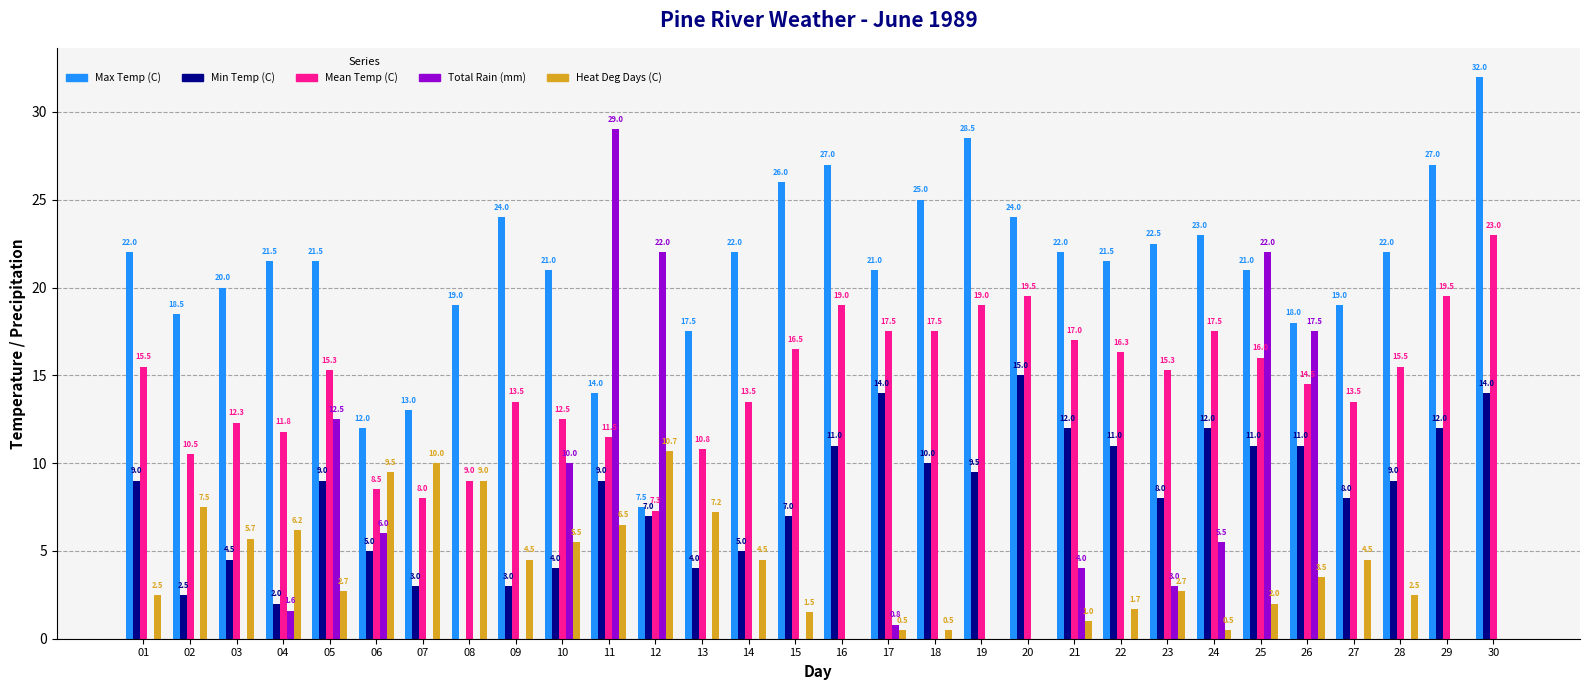

What is the value of the Total Rain (mm) bar at the 10th from the left?

10.0